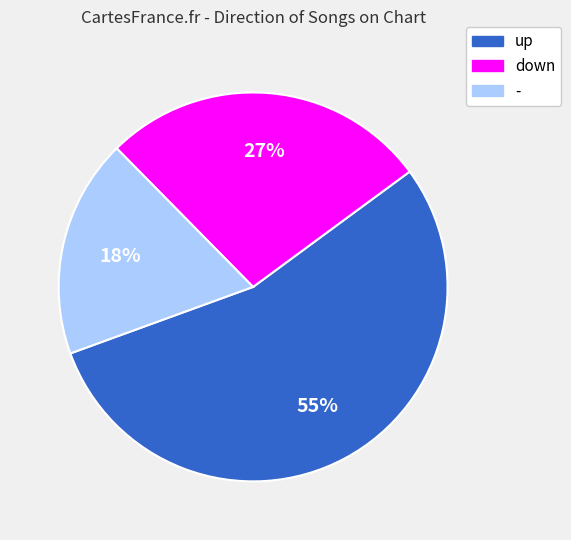

To the nearest percent, what is the average slice percentage?

33%